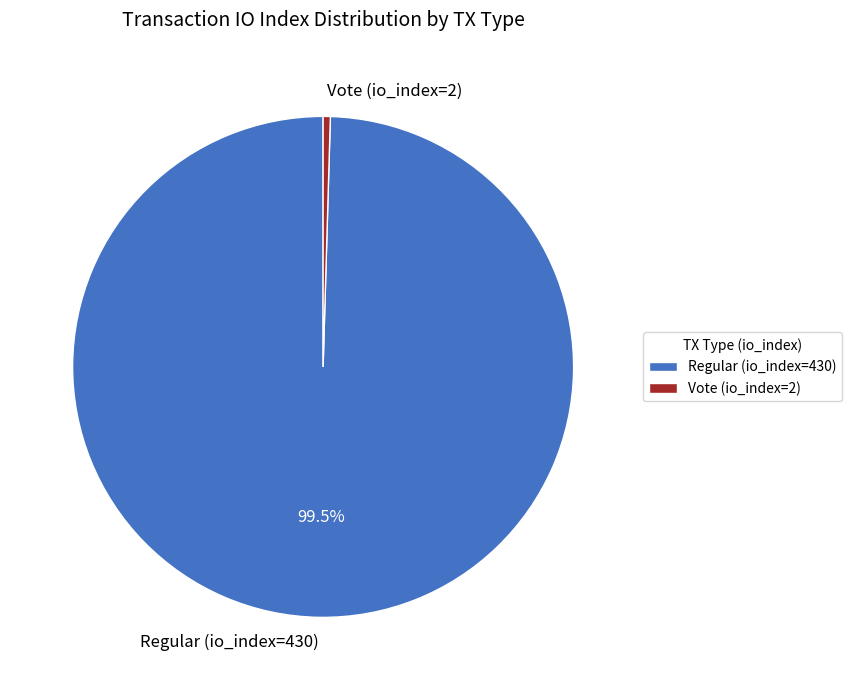

Rank the categories by value from lowest to highest.

Vote (io_index=2), Regular (io_index=430)